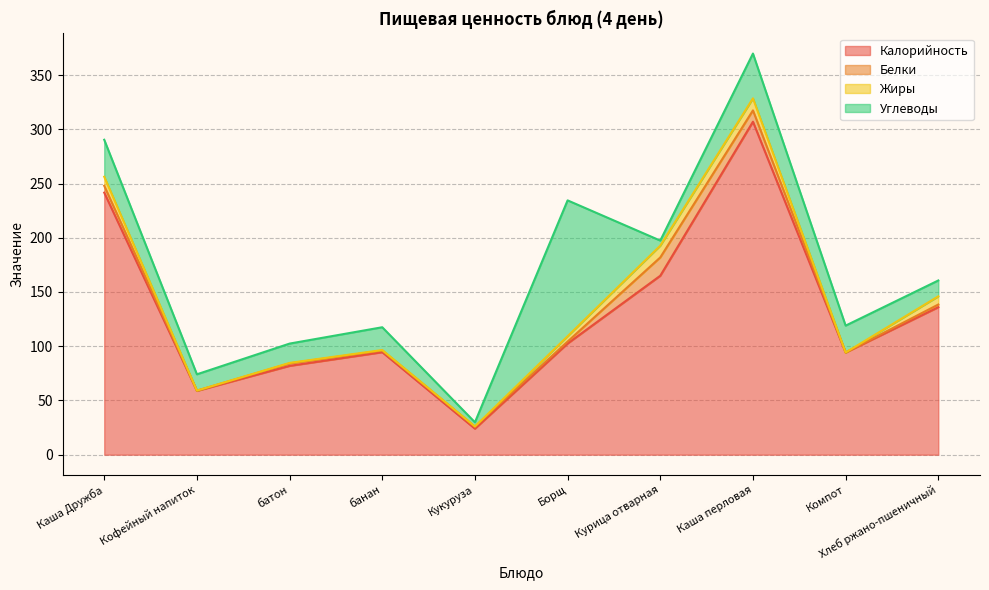

The Углеводы series shows 6.2 at банан. True or false?

False